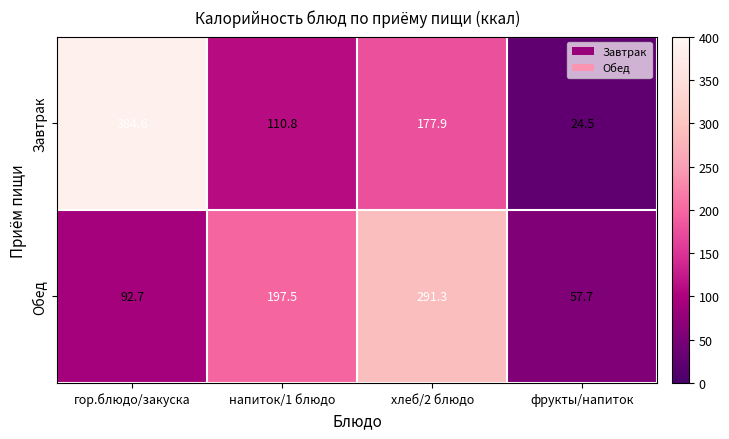

True or false: Завтрак has a value of 110.8 at напиток/1 блюдо.

True